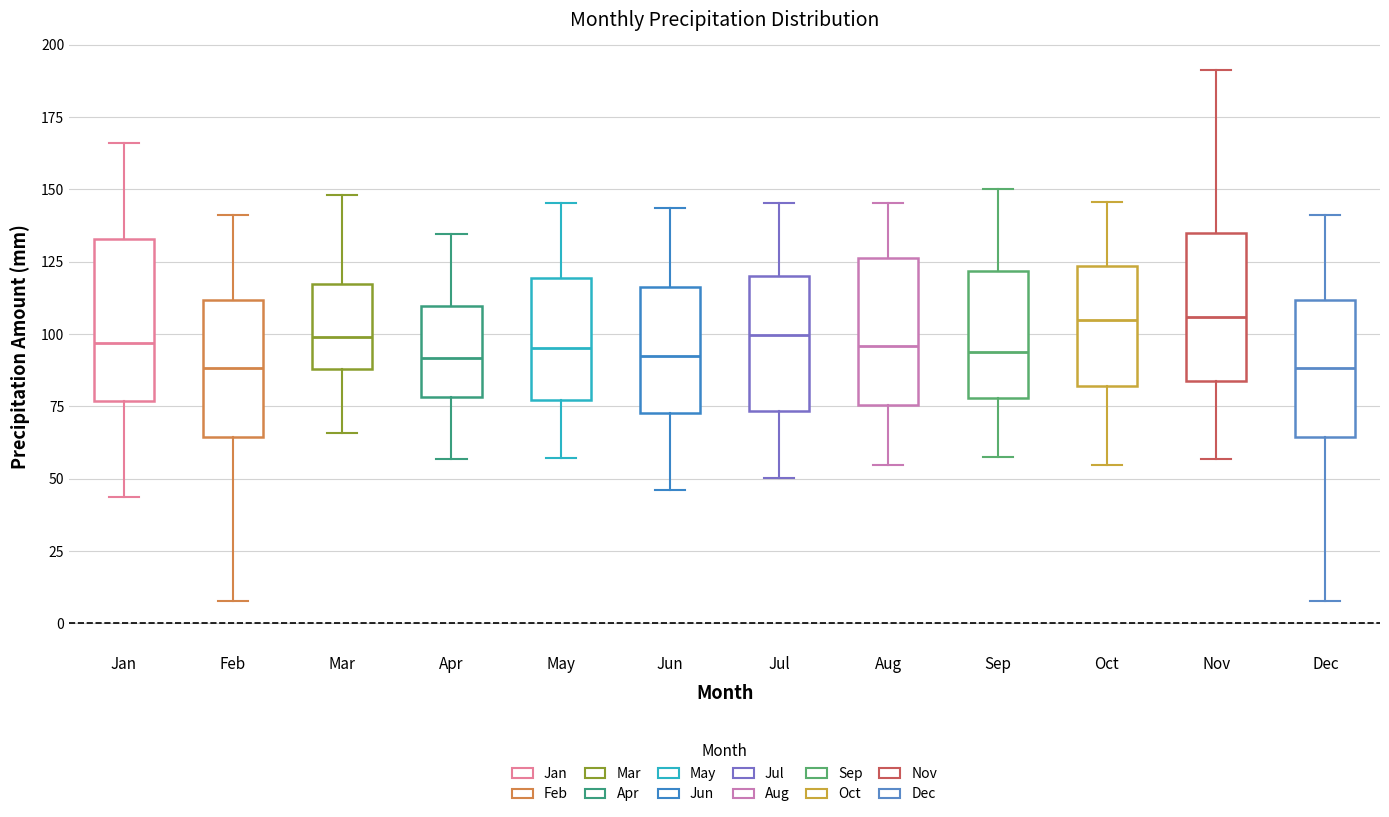

Reading left to right, read every box against the y-axis: the position of its median line, the range the box covers, and the ends of its whiskers. The values are not printed on the chart, so give them approximately, as read against the axis.

Jan: median 95, box 75 to 135, whiskers 45 to 165
Feb: median 90, box 65 to 110, whiskers 10 to 140
Mar: median 100, box 90 to 115, whiskers 65 to 150
Apr: median 90, box 80 to 110, whiskers 55 to 135
May: median 95, box 75 to 120, whiskers 55 to 145
Jun: median 90, box 75 to 115, whiskers 45 to 145
Jul: median 100, box 75 to 120, whiskers 50 to 145
Aug: median 95, box 75 to 125, whiskers 55 to 145
Sep: median 95, box 80 to 120, whiskers 55 to 150
Oct: median 105, box 80 to 125, whiskers 55 to 145
Nov: median 105, box 85 to 135, whiskers 55 to 190
Dec: median 90, box 65 to 110, whiskers 10 to 140